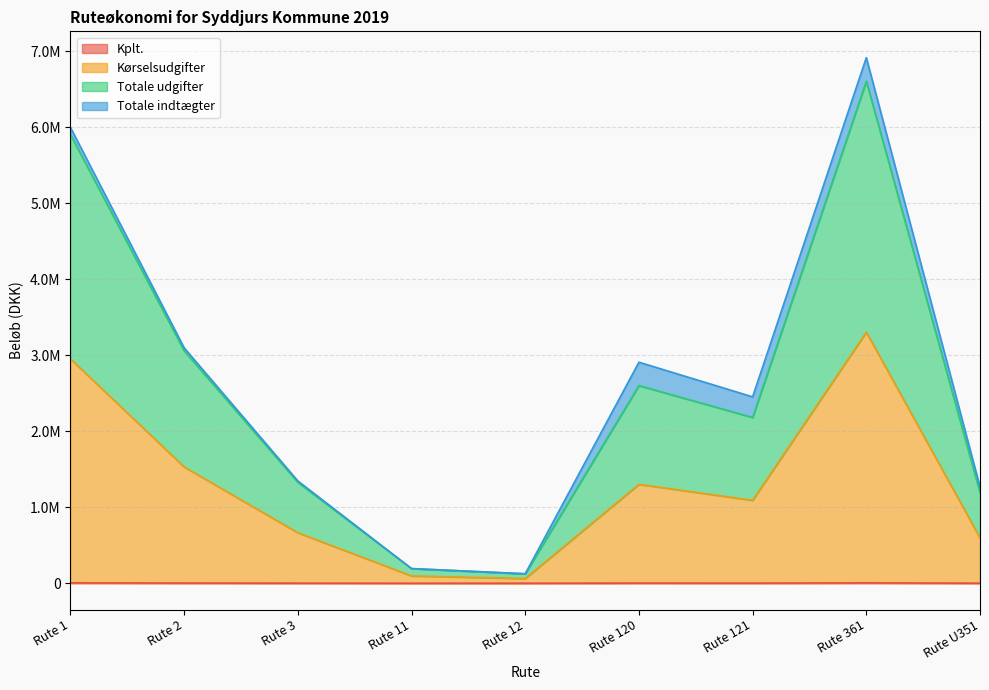

Does the chart have visible grid lines?

Yes